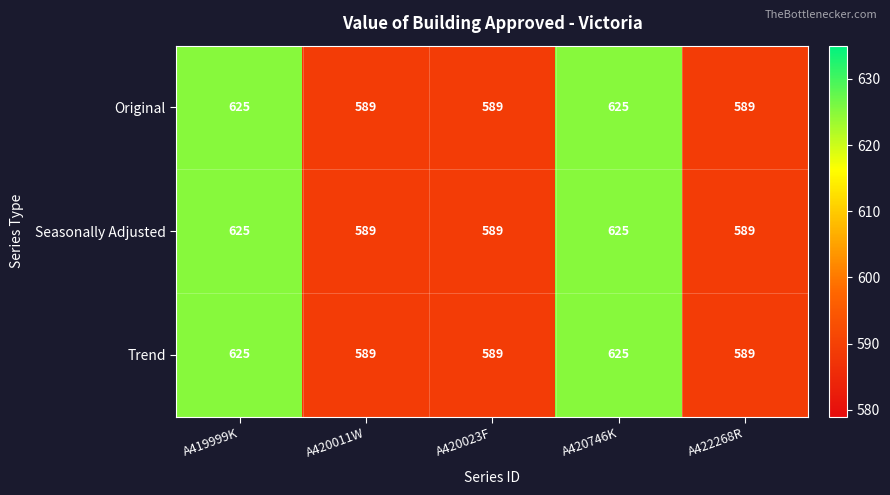

At how many categories does at least one series exceed 605?

2